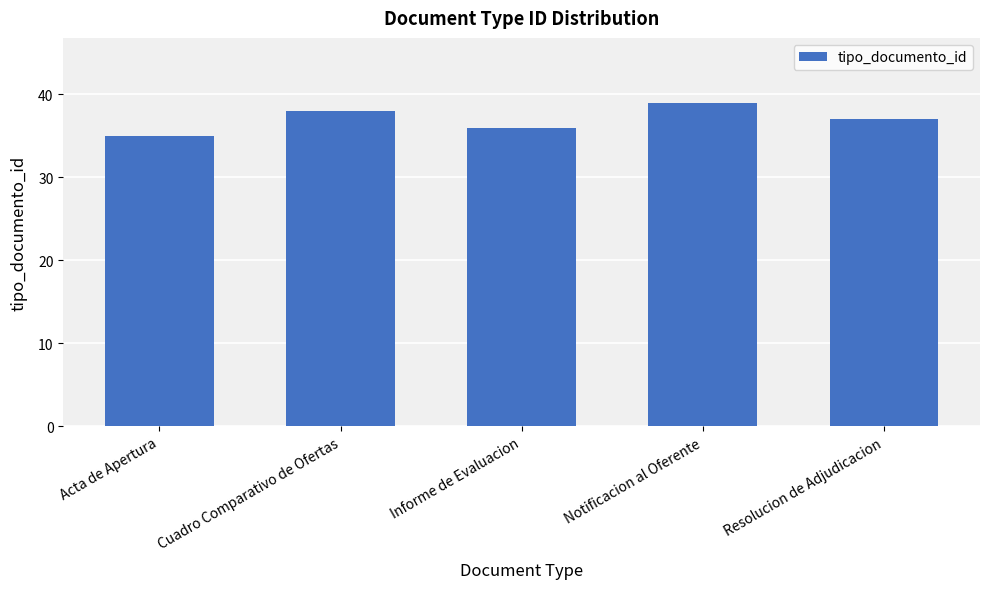

Rank the categories by value from highest to lowest.

Notificacion al Oferente, Cuadro Comparativo de Ofertas, Resolucion de Adjudicacion, Informe de Evaluacion, Acta de Apertura